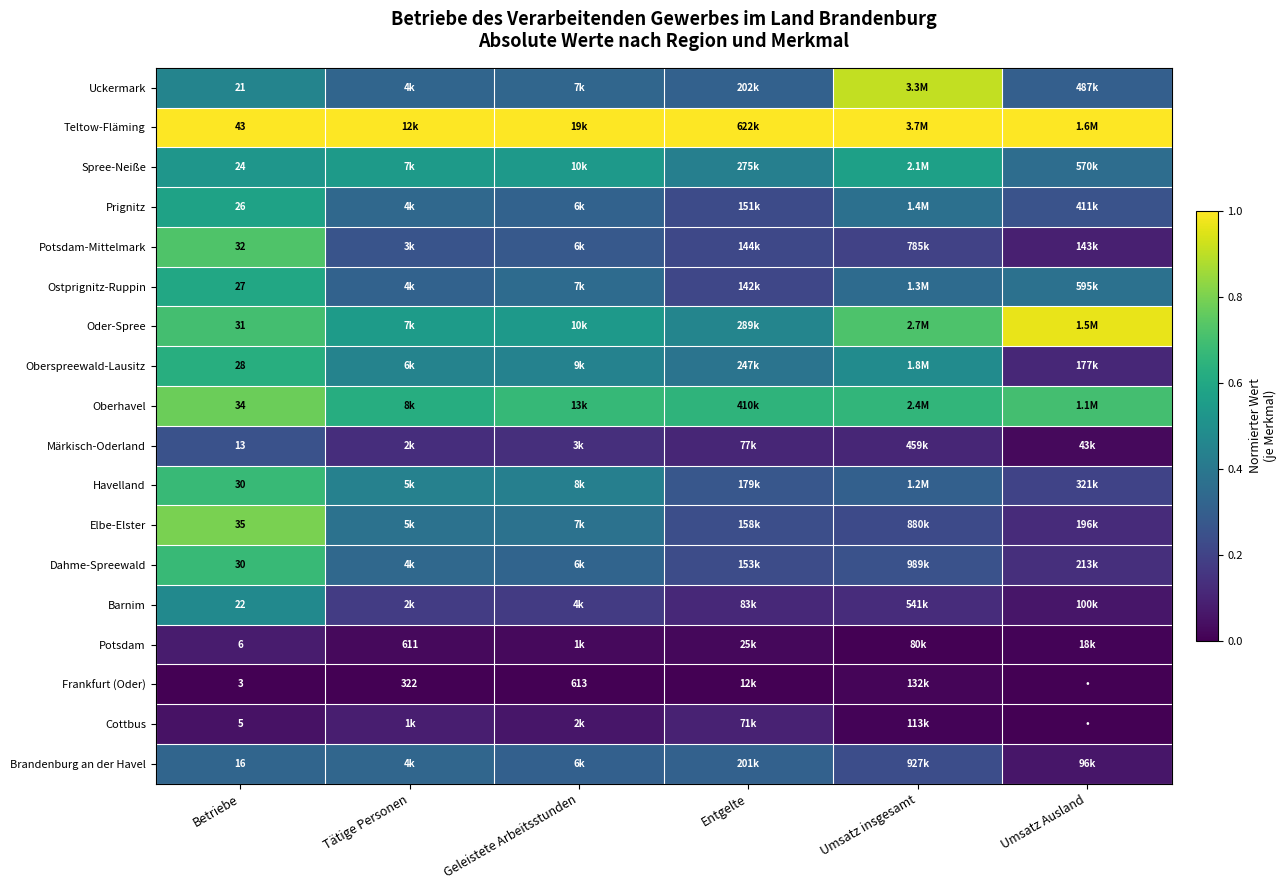

What is the difference between the Dahme-Spreewald values at Umsatz Ausland and Umsatz insgesamt?

0.1